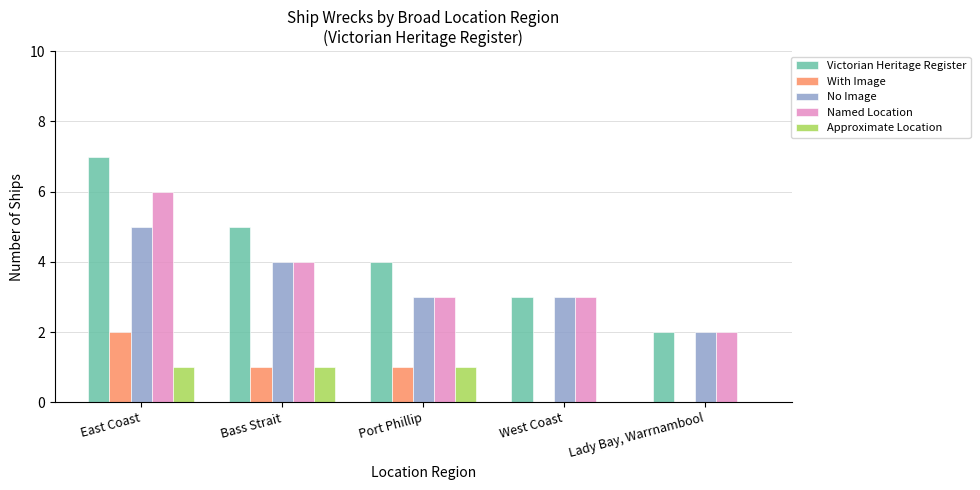

What is the approximate value of Named Location at Port Phillip?

3